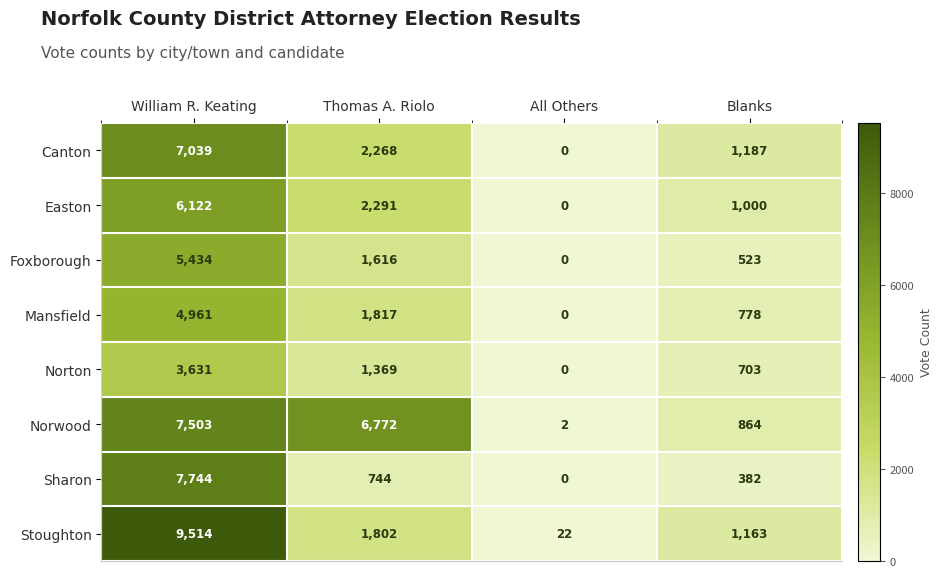

Which label corresponds to the smallest value in the chart?

All Others